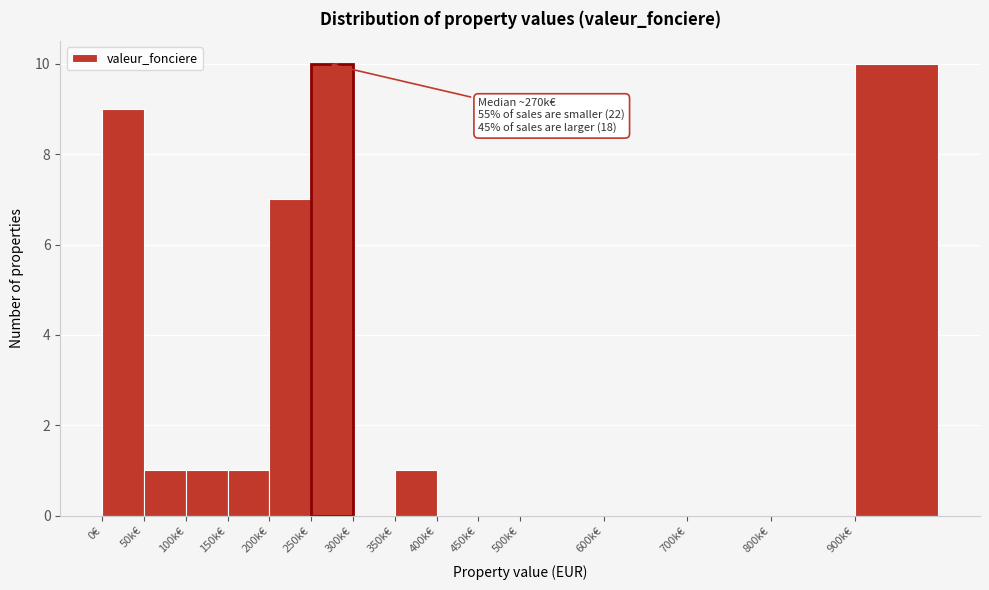

Reading right to left, extract all data points from this chart.

900k€=10	800k€=0	700k€=0	600k€=0	500k€=0	450k€=0	400k€=0	350k€=1	300k€=0	250k€=10	200k€=7	150k€=1	100k€=1	50k€=1	0€=9